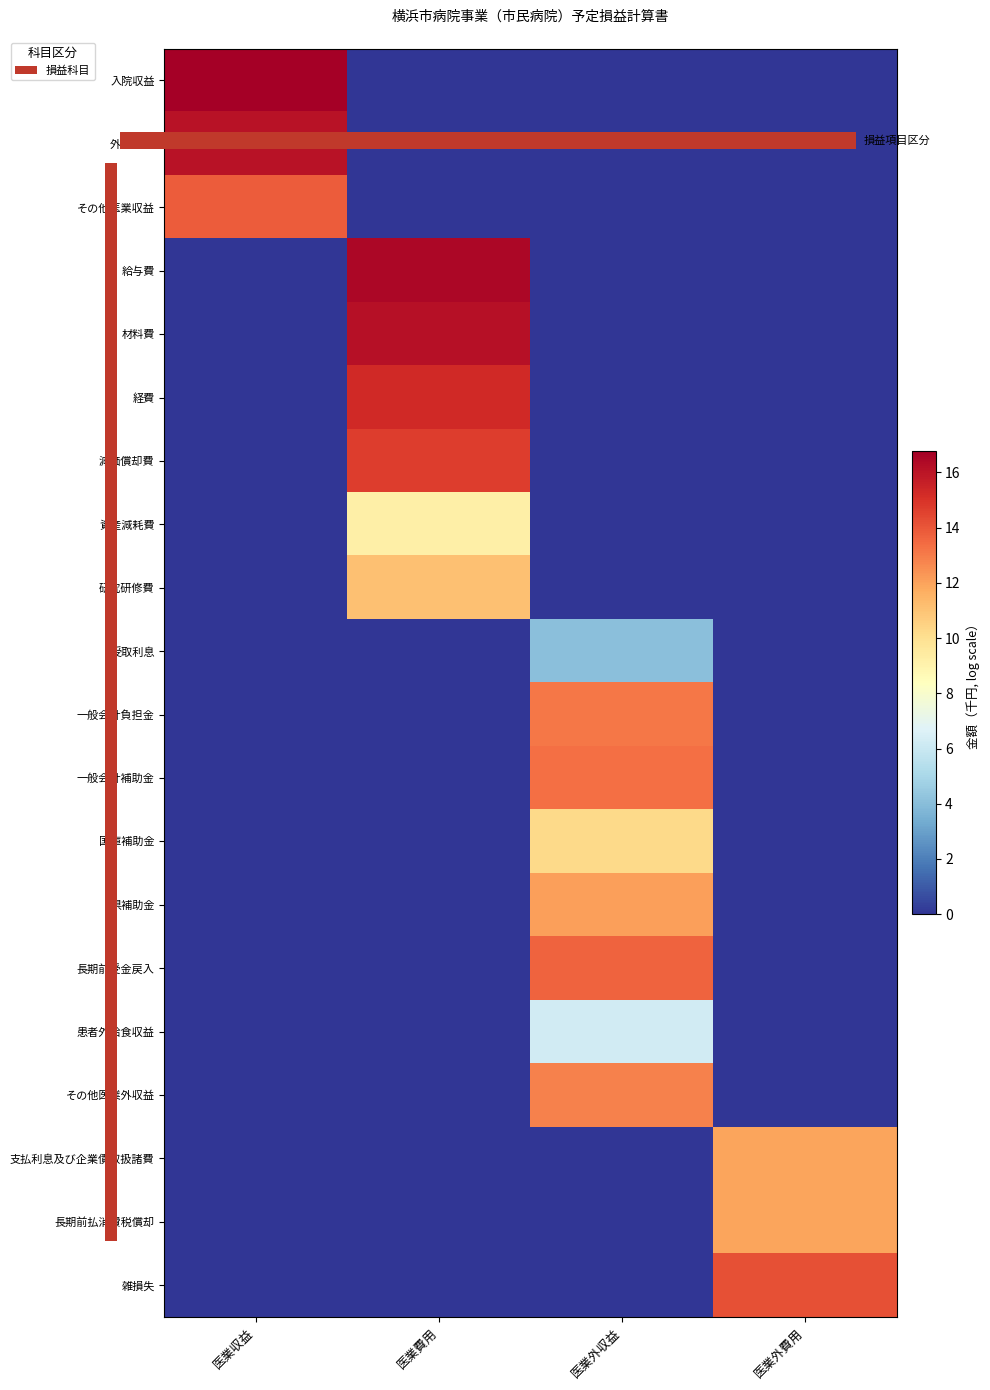

List the series in order of their peak value, highest first.

入院収益, 給与費, 材料費, 外来収益, 経費, 減価償却費, 雑損失, その他医業収益, 長期前受金戻入, 一般会計補助金, 一般会計負担金, その他医業外収益, 県補助金, 支払利息及び企業債取扱諸費, 長期前払消費税償却, 研究研修費, 国庫補助金, 資産減耗費, 患者外給食収益, 受取利息